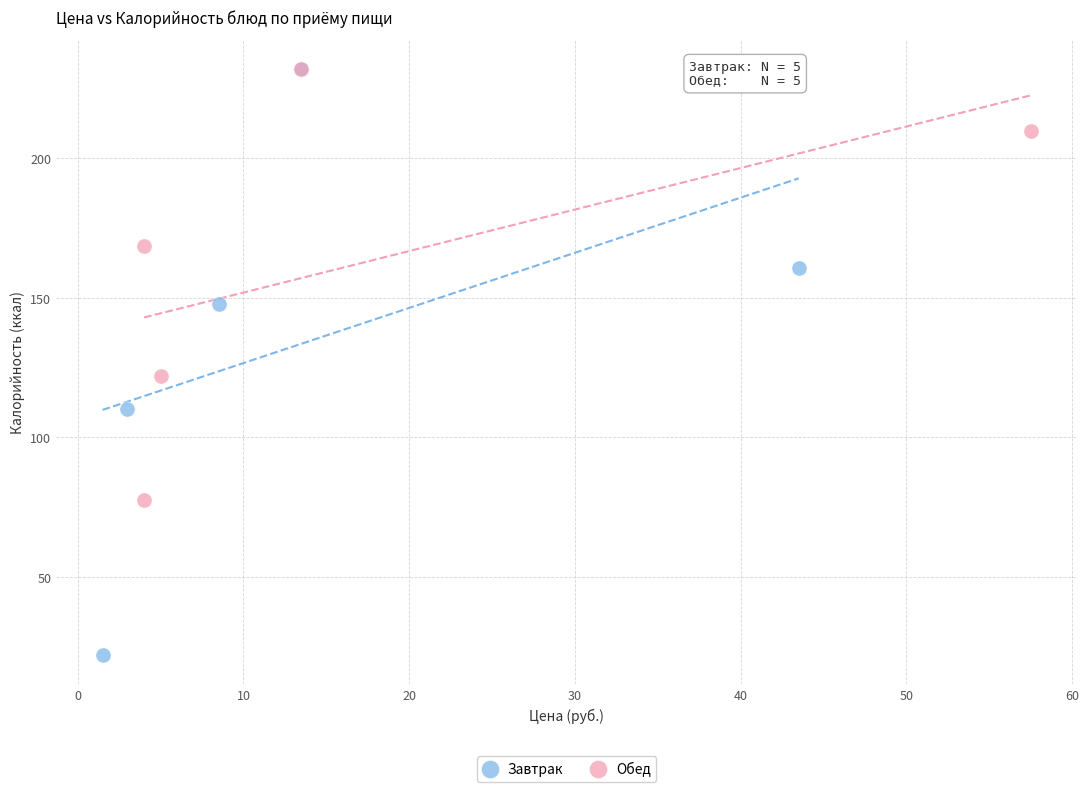

Which series reaches the minimum Y coordinate?

Завтрак